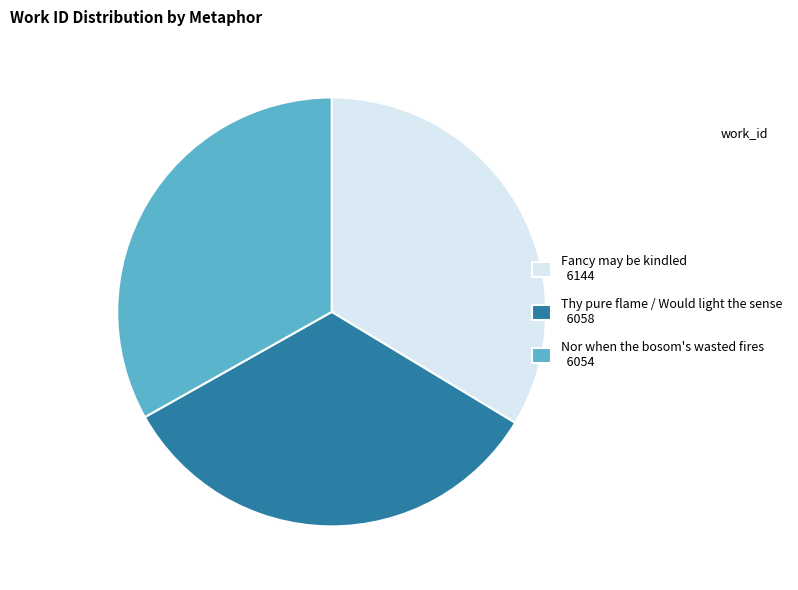

Does Nor when the bosom's wasted fires account for over 50% of the chart?

No